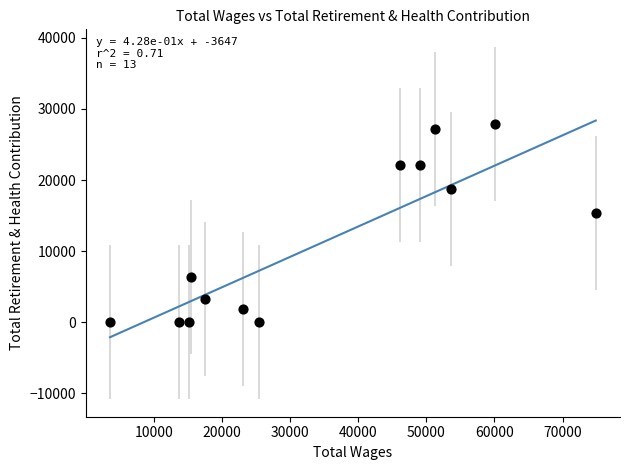

What is the range of Y values (max minus min)?

27910